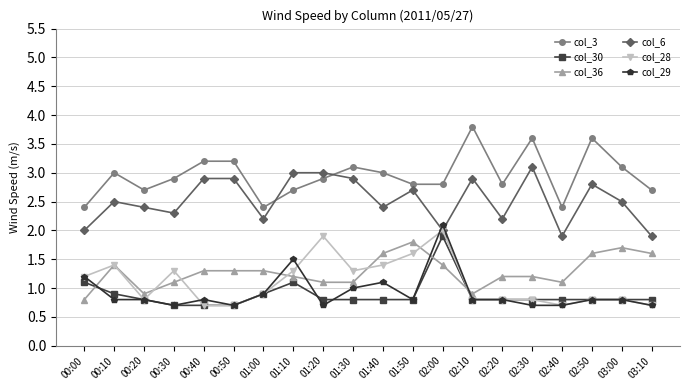

At which category does col_28 reach its first local peak?

00:10